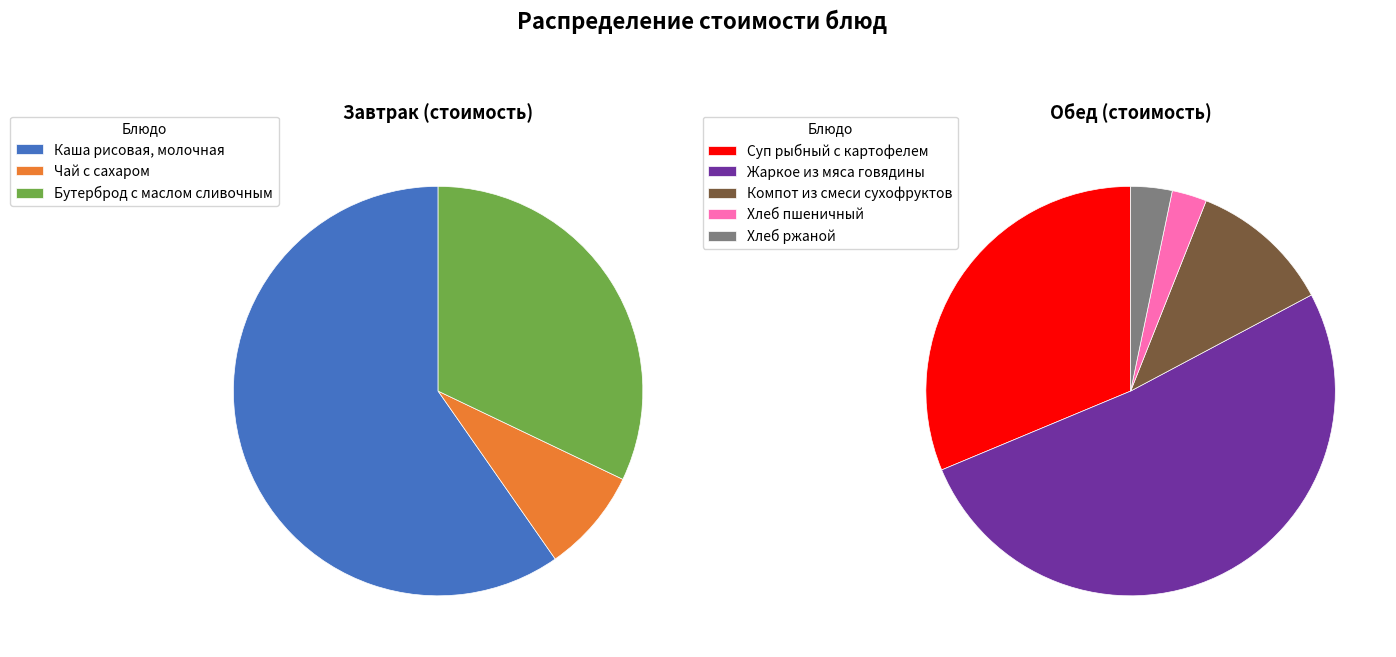

What is the total percentage of Хлеб пшеничный and Каша рисовая, молочная?

18.6%